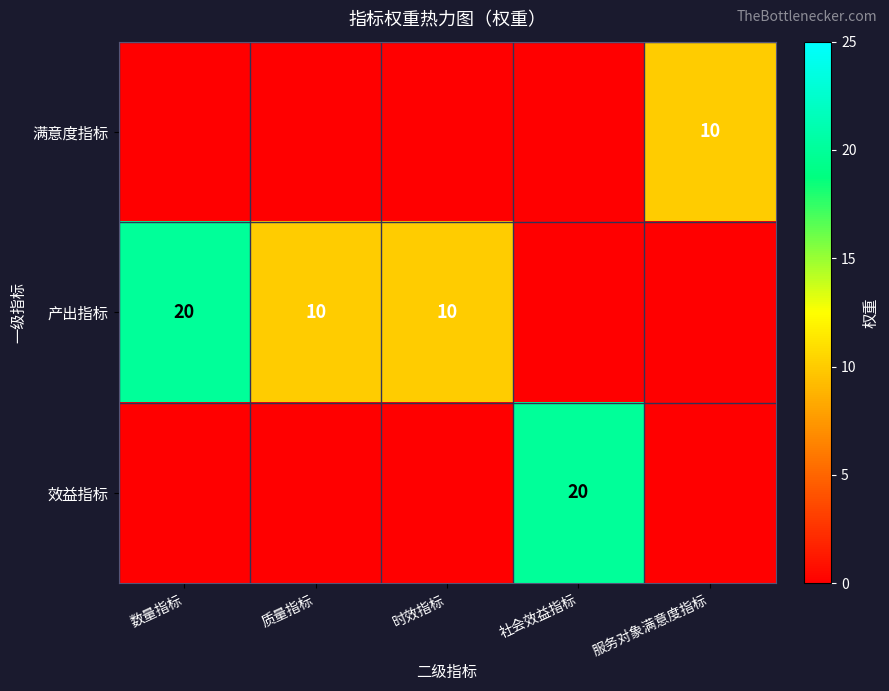

True or false: 产出指标 has a value of 18 at 质量指标.

False